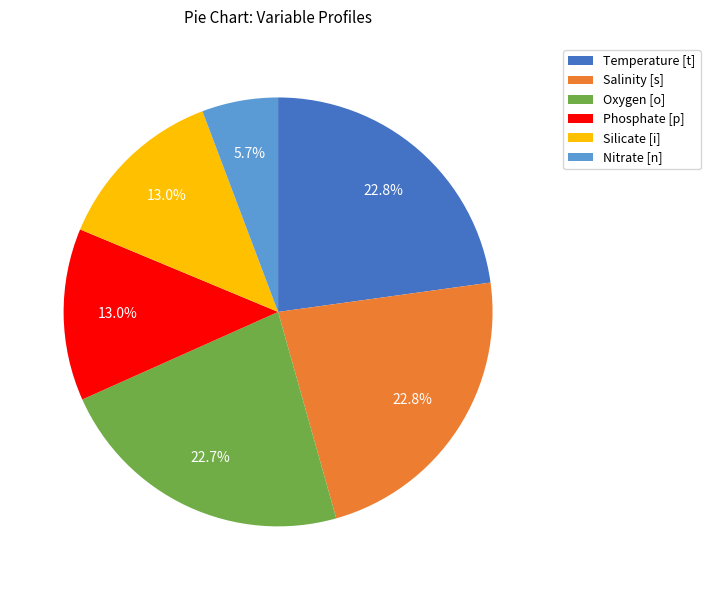

Approximately how many times larger is the value at Oxygen [o] compared to Silicate [i]?

1.7